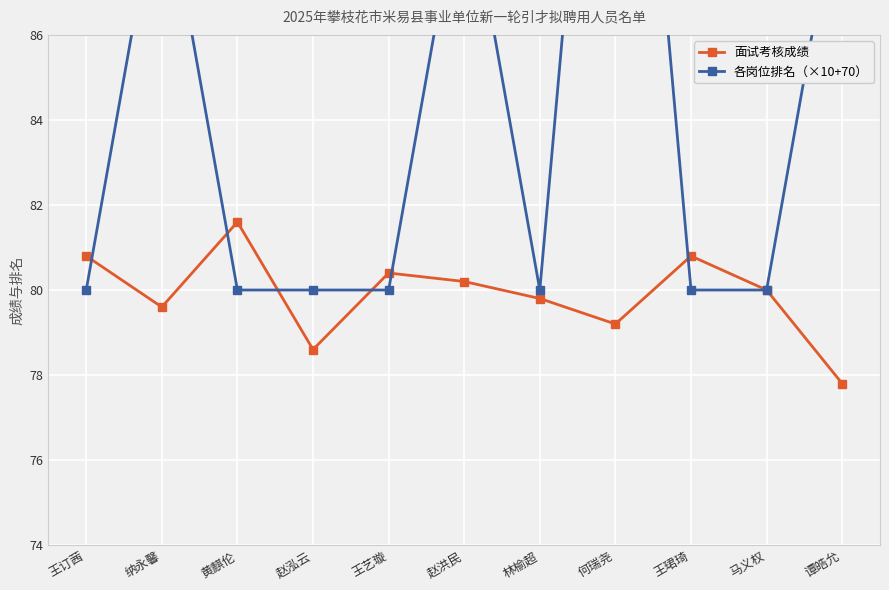

Where is 面试考核成绩 nearest to the value 79?

何瑞尧